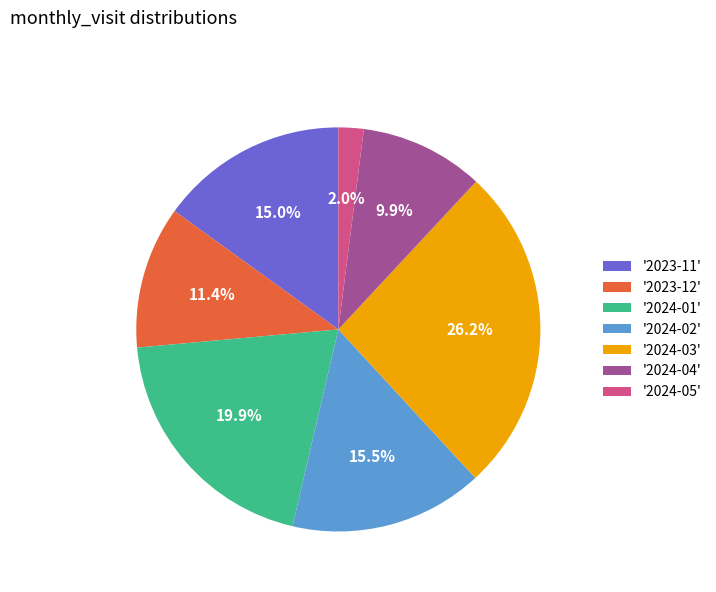

What percentage is NOT represented by '2024-01'?

80.1%